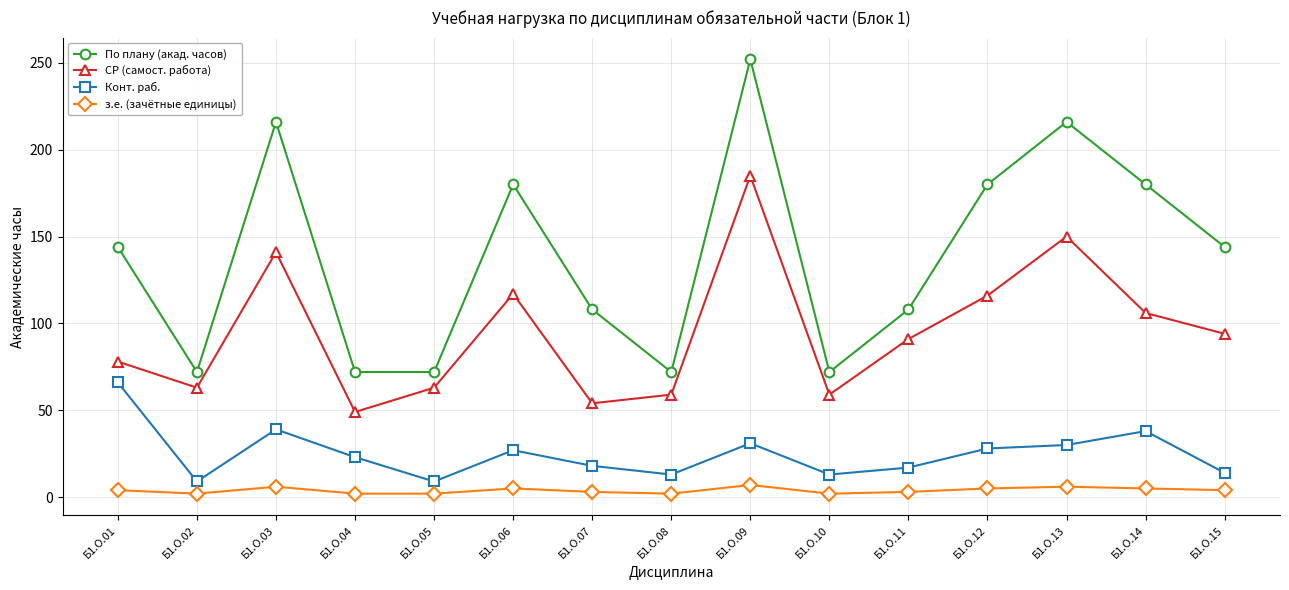

Is it true that По плану (акад. часов) equals 76 at Б1.О.14?

False